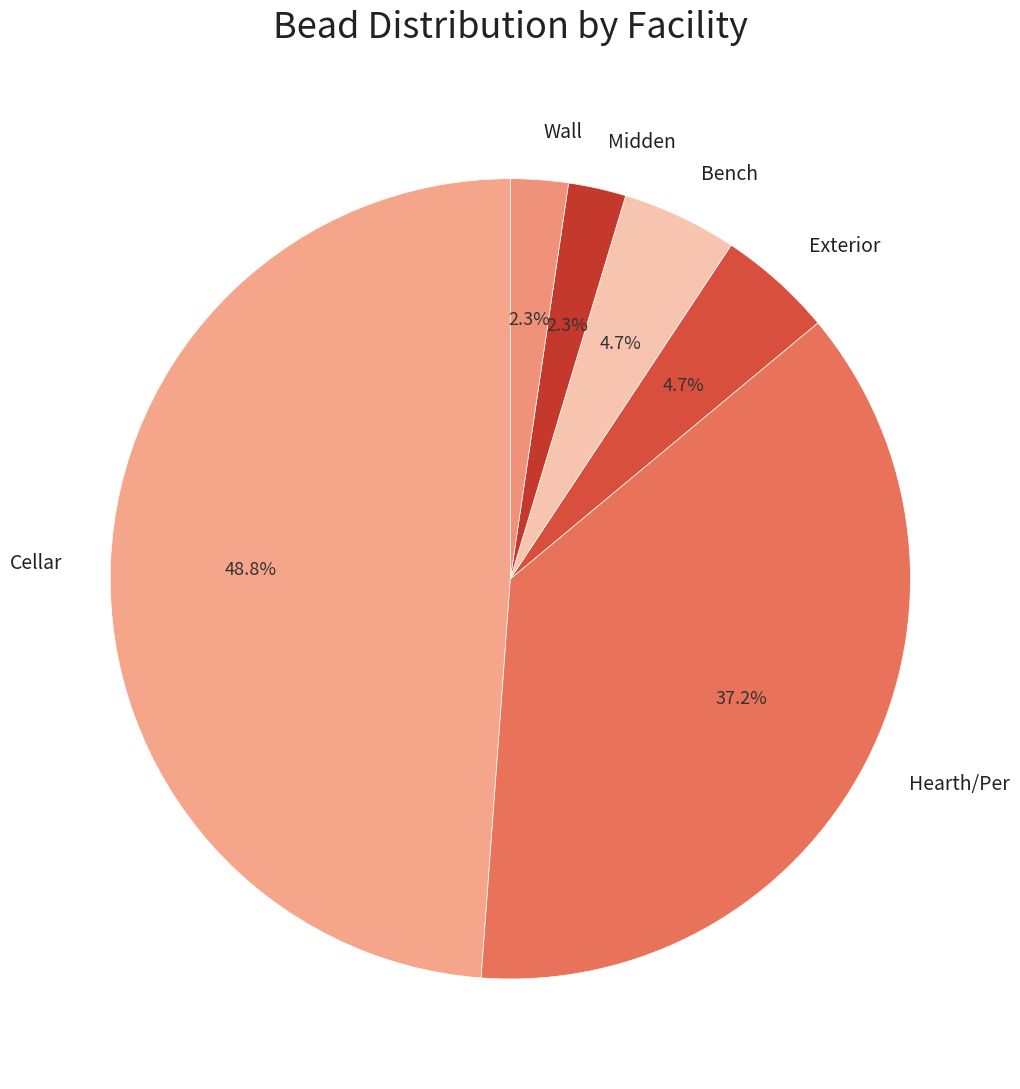

Between Cellar and Midden, which is larger?

Cellar